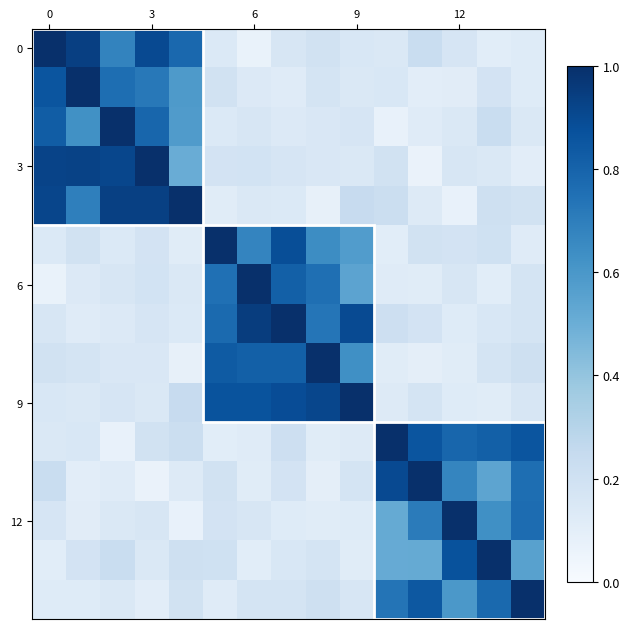

Which series has the largest range (max minus min)?

3